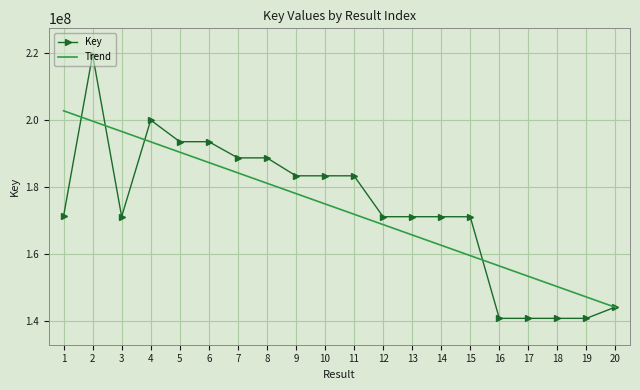

Is the value of Key at 5 greater than the value of Trend at 14?

Yes